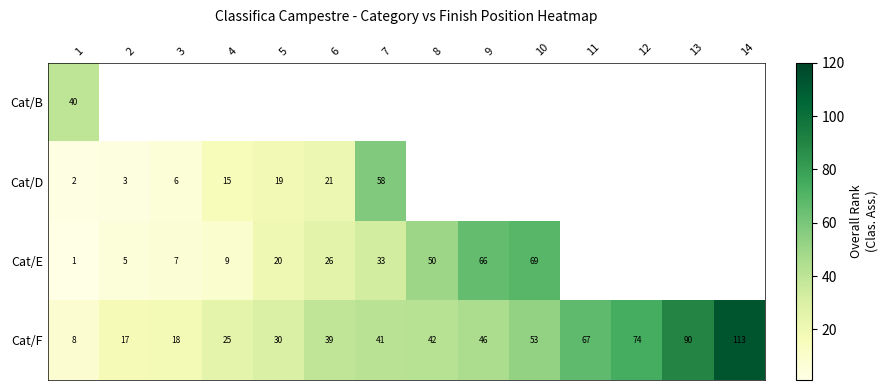

True or false: Cat/E has a value of 1.8 at 1.

False